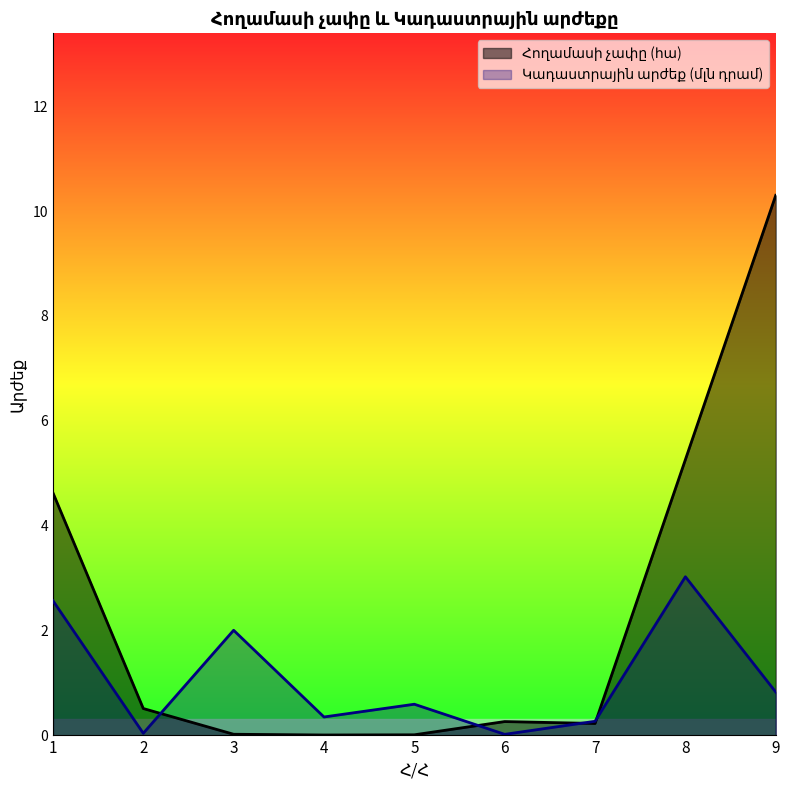

Where do Կադաստրային արժեքը (դրամ) and Հողամասի չափը (հա) first cross each other?

2 and 3